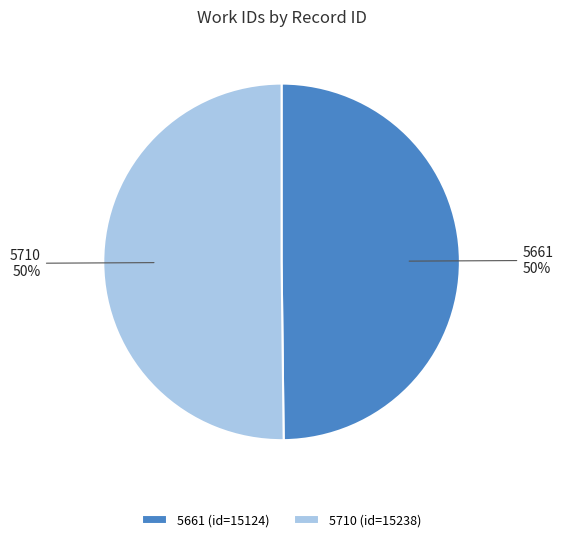

True or false: 5710 accounts for 63% of the total.

False